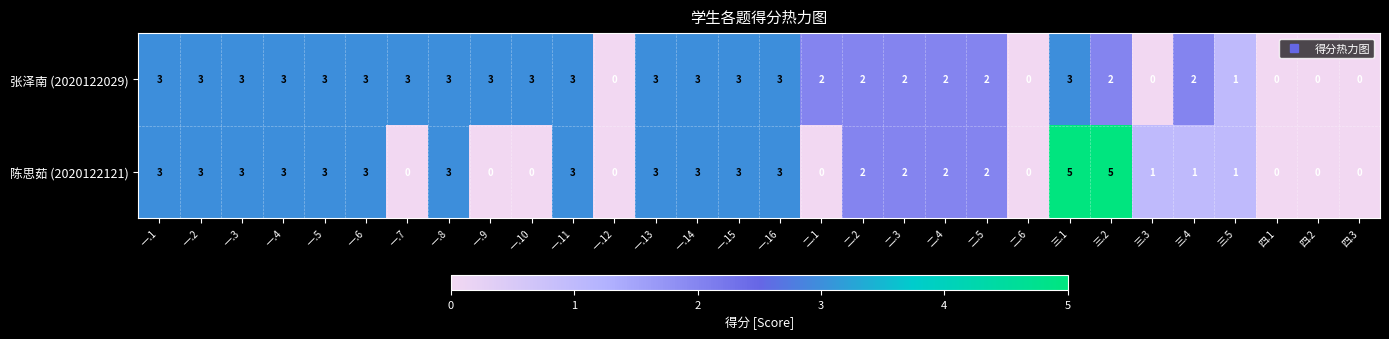

Which series changed the most between 一.7 and 一.14?

陈思茹 (2020122121)